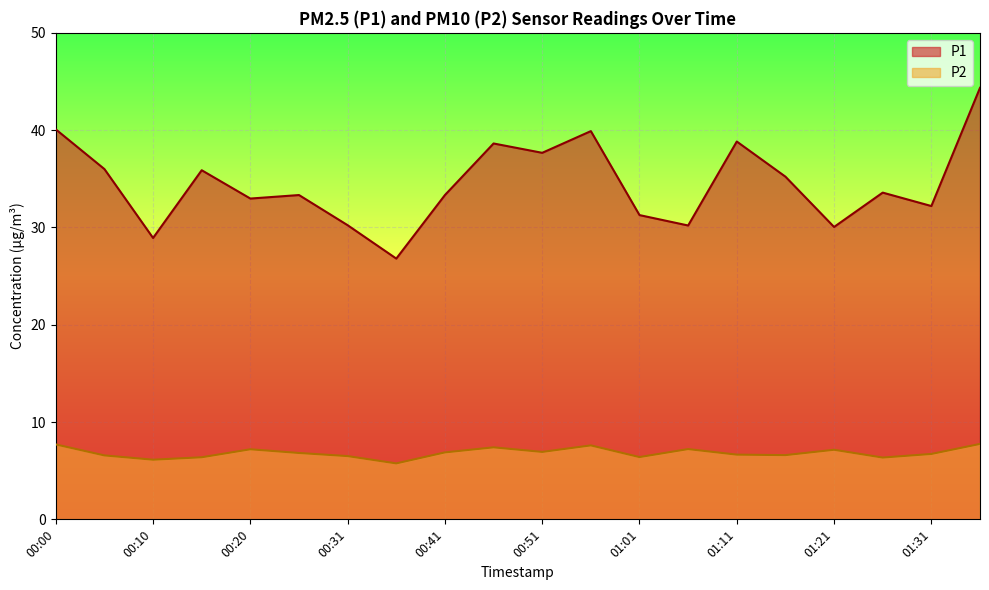

Is the value of P2 at 00:41 greater than the value of P1 at 00:00?

No